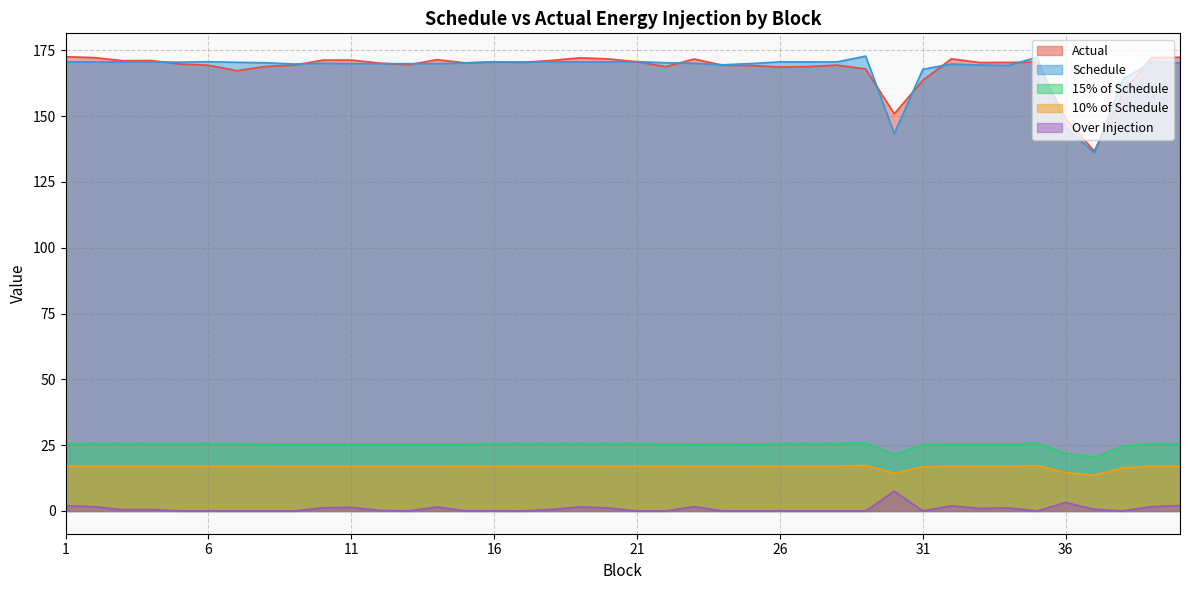

At 20, list the series in order from smallest to largest.

Over Injection, Schedule, 15% of Schedule, 10% of Schedule, Actual